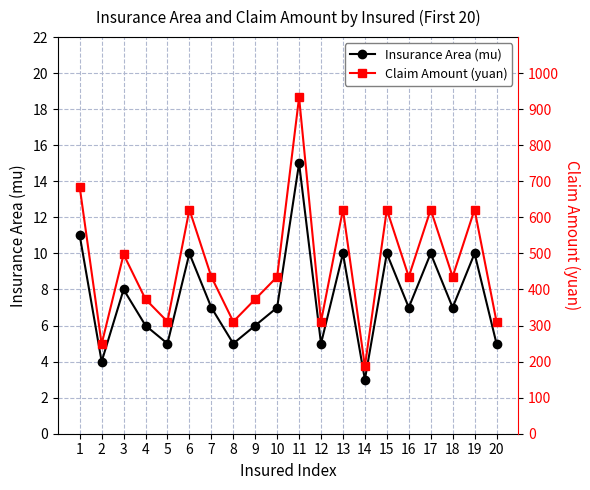

List the series in order of their peak value, highest first.

Claim Amount (yuan), Insurance Area (mu)